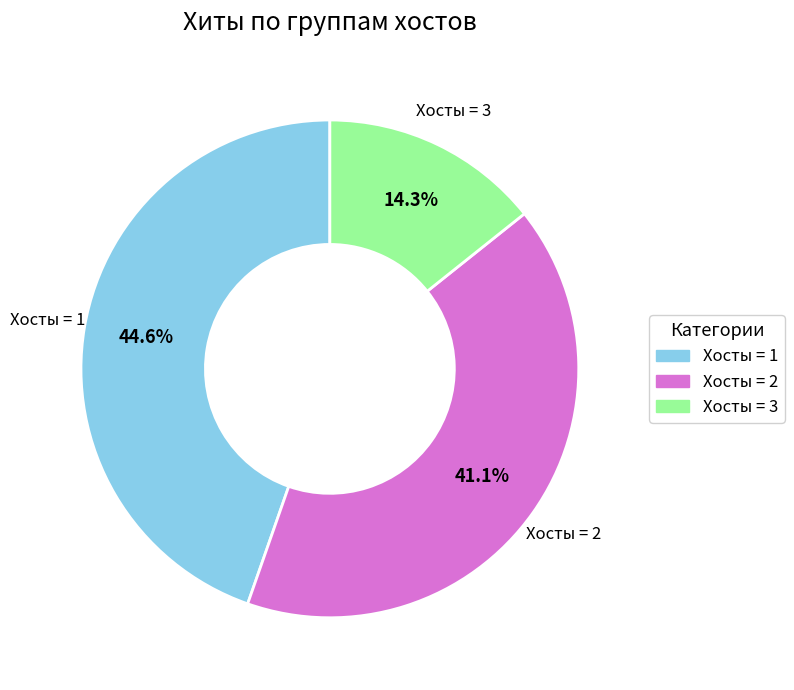

Does any single category account for the majority?

No